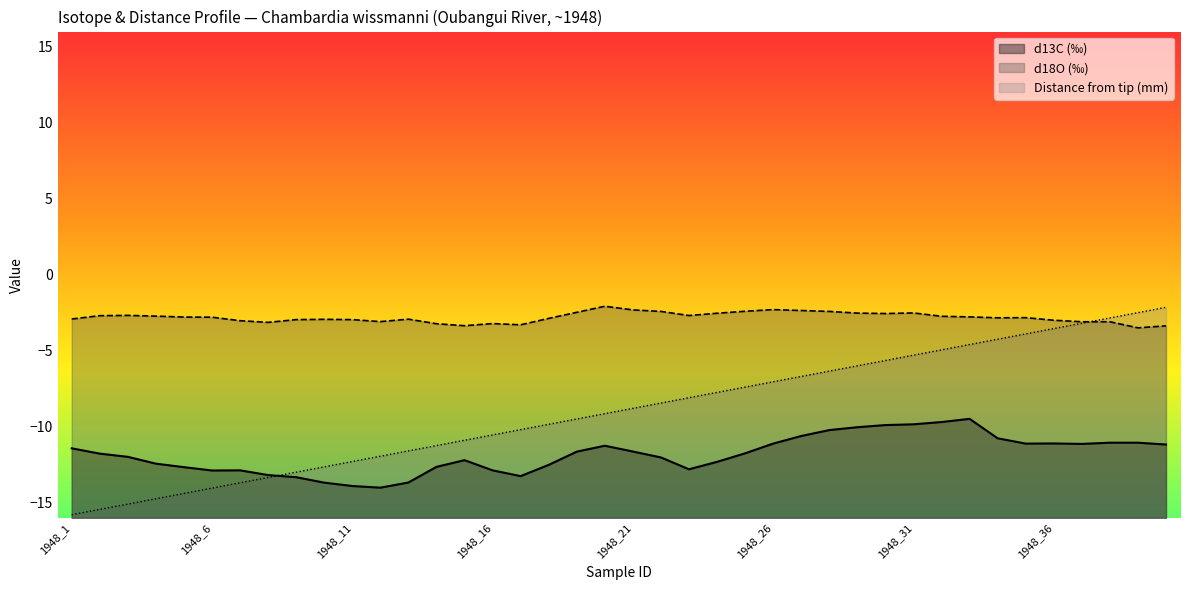

At how many categories does at least one series exceed -9?

40